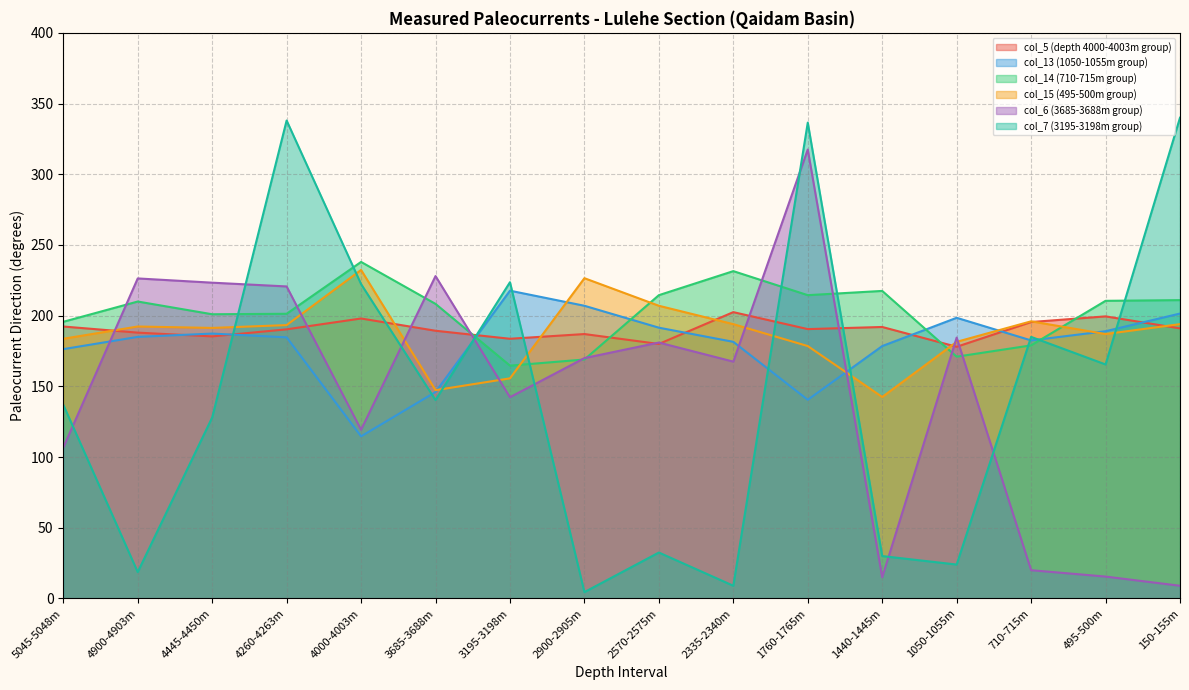

The value of col_15 (495-500m group) at 4900-4903m is 192.3. True or false?

True